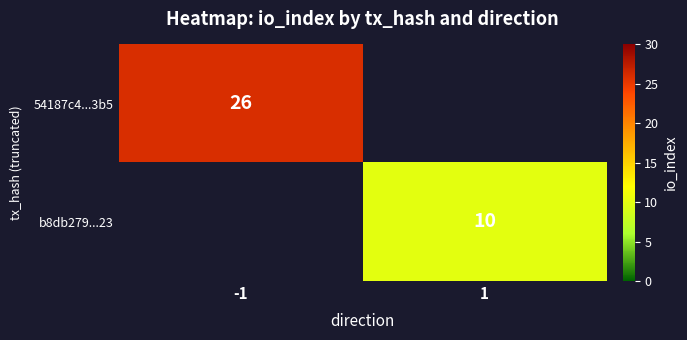

True or false: b8db279...23 has a value of 15 at 1.

False